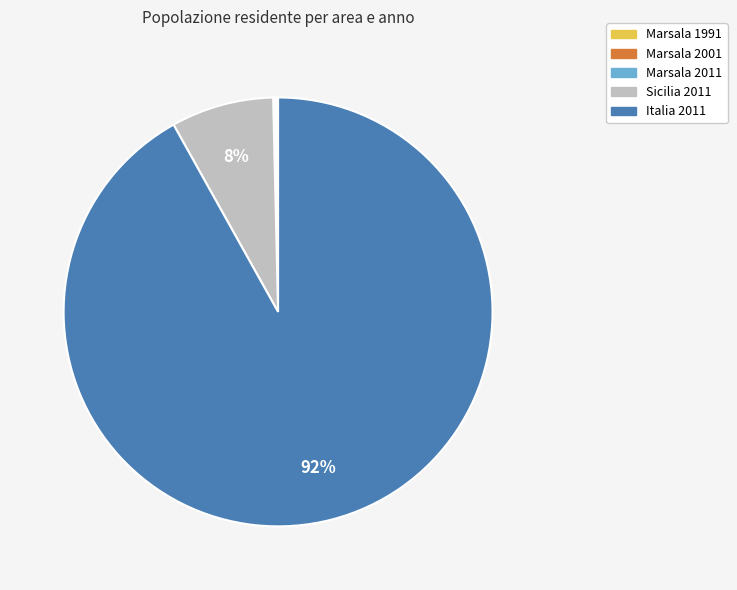

To the nearest percent, what portion does Italia 2011 represent?

92%